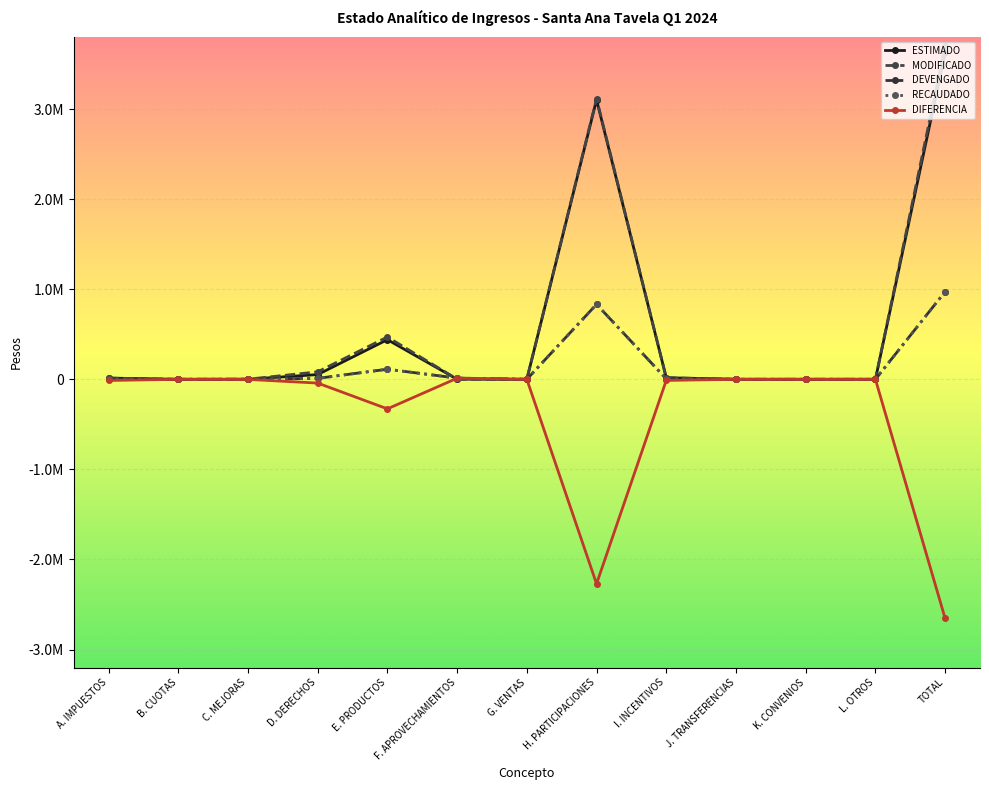

True or false: ESTIMADO has a value of 1200.0 at F. APROVECHAMIENTOS.

True